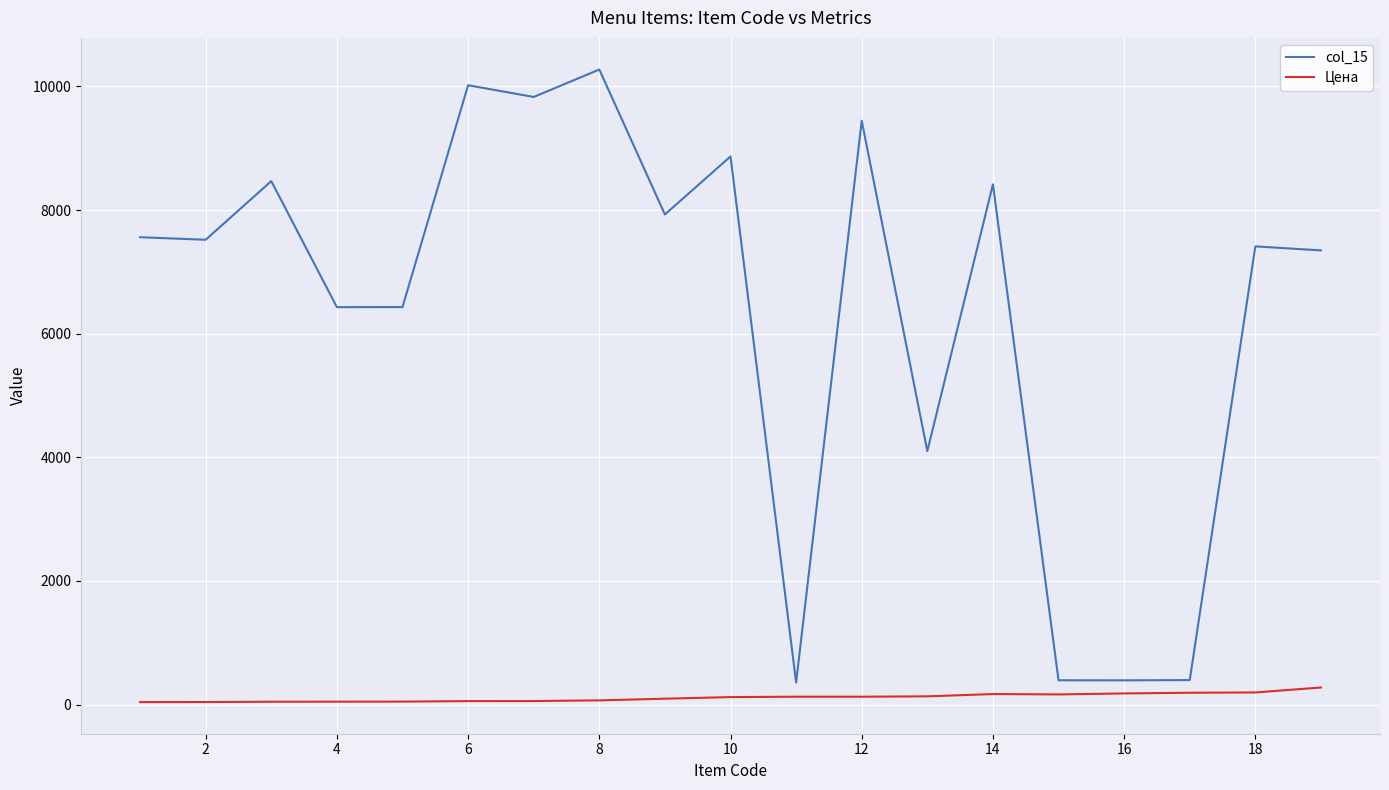

Which series has the largest range (max minus min)?

col_15